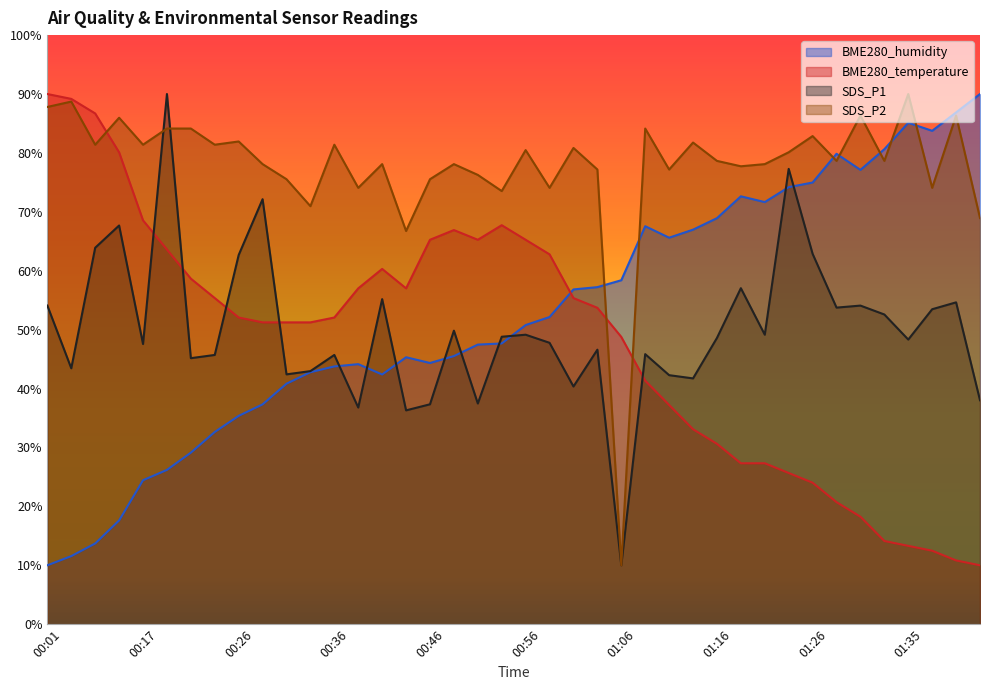

At which label does BME280_temperature first exceed 52?

00:01